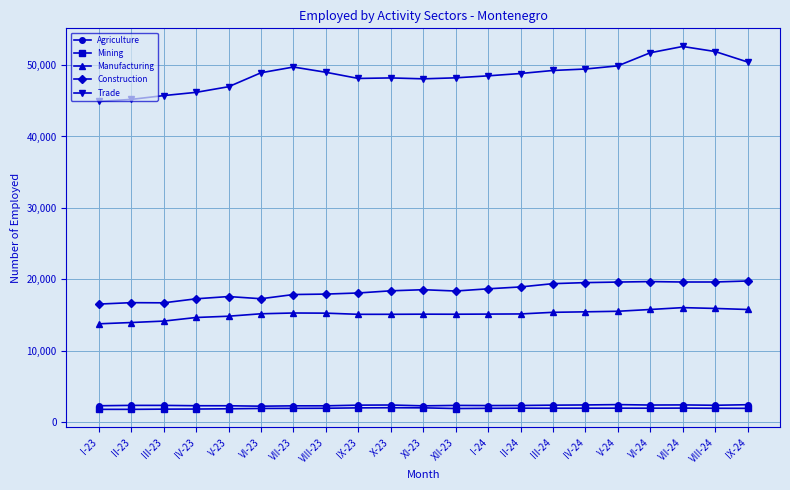

Rank the series at IX-24 from lowest to highest value.

Mining, Agriculture, Manufacturing, Construction, Trade